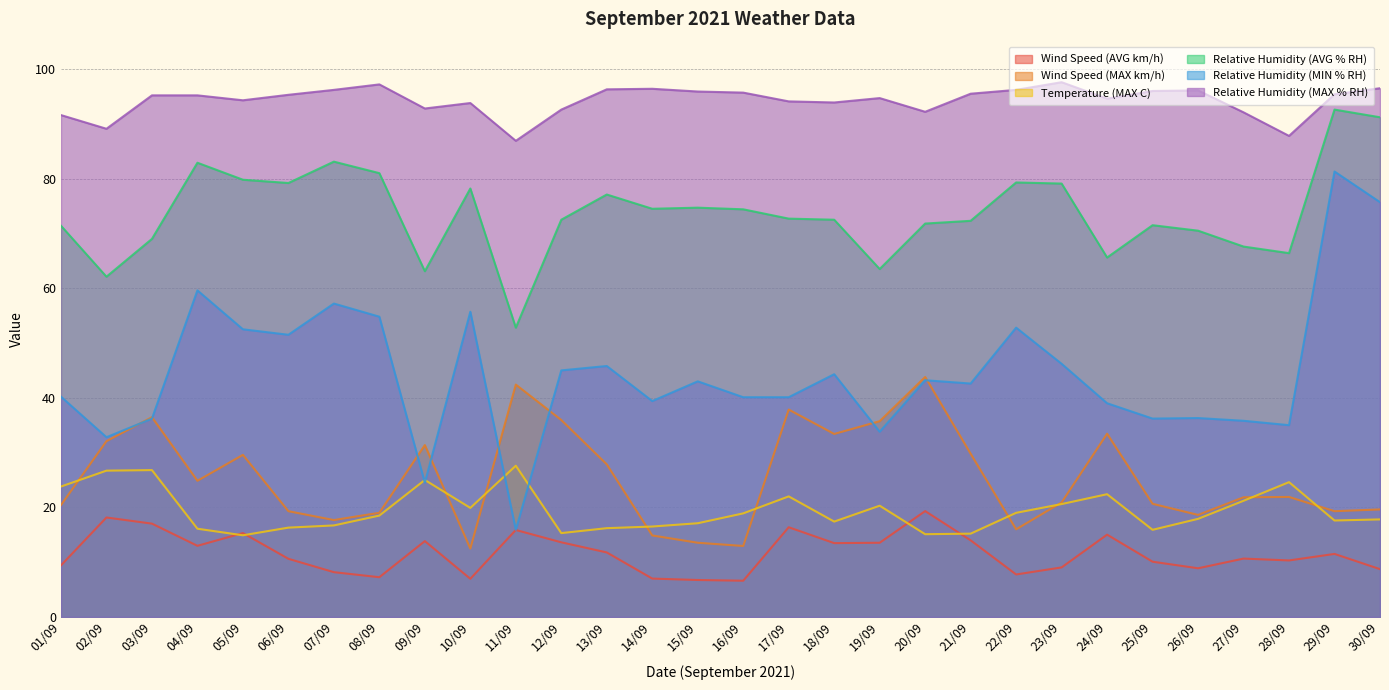

Is it true that Relative Humidity (AVG % RH) equals 142.9 at 30/09?

False